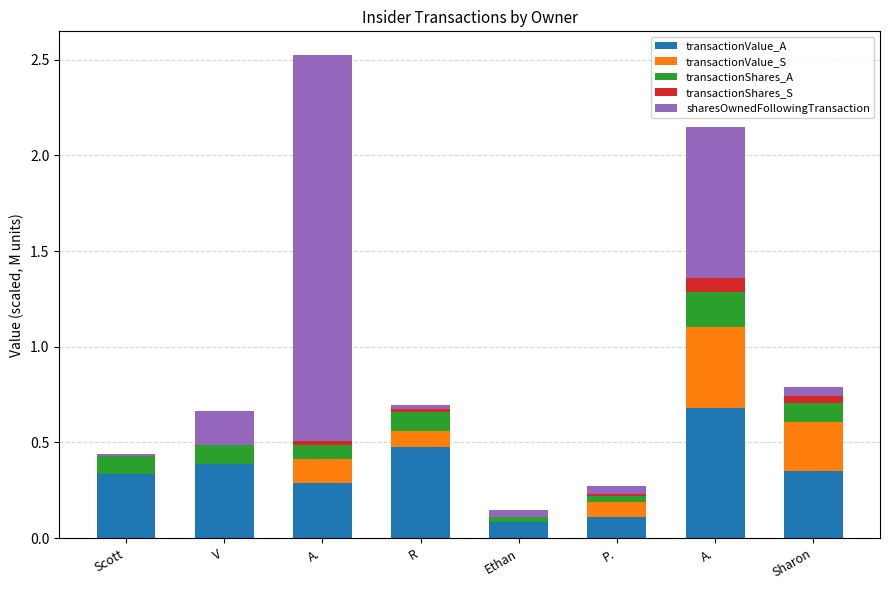

How many distinct data groups are displayed?

5